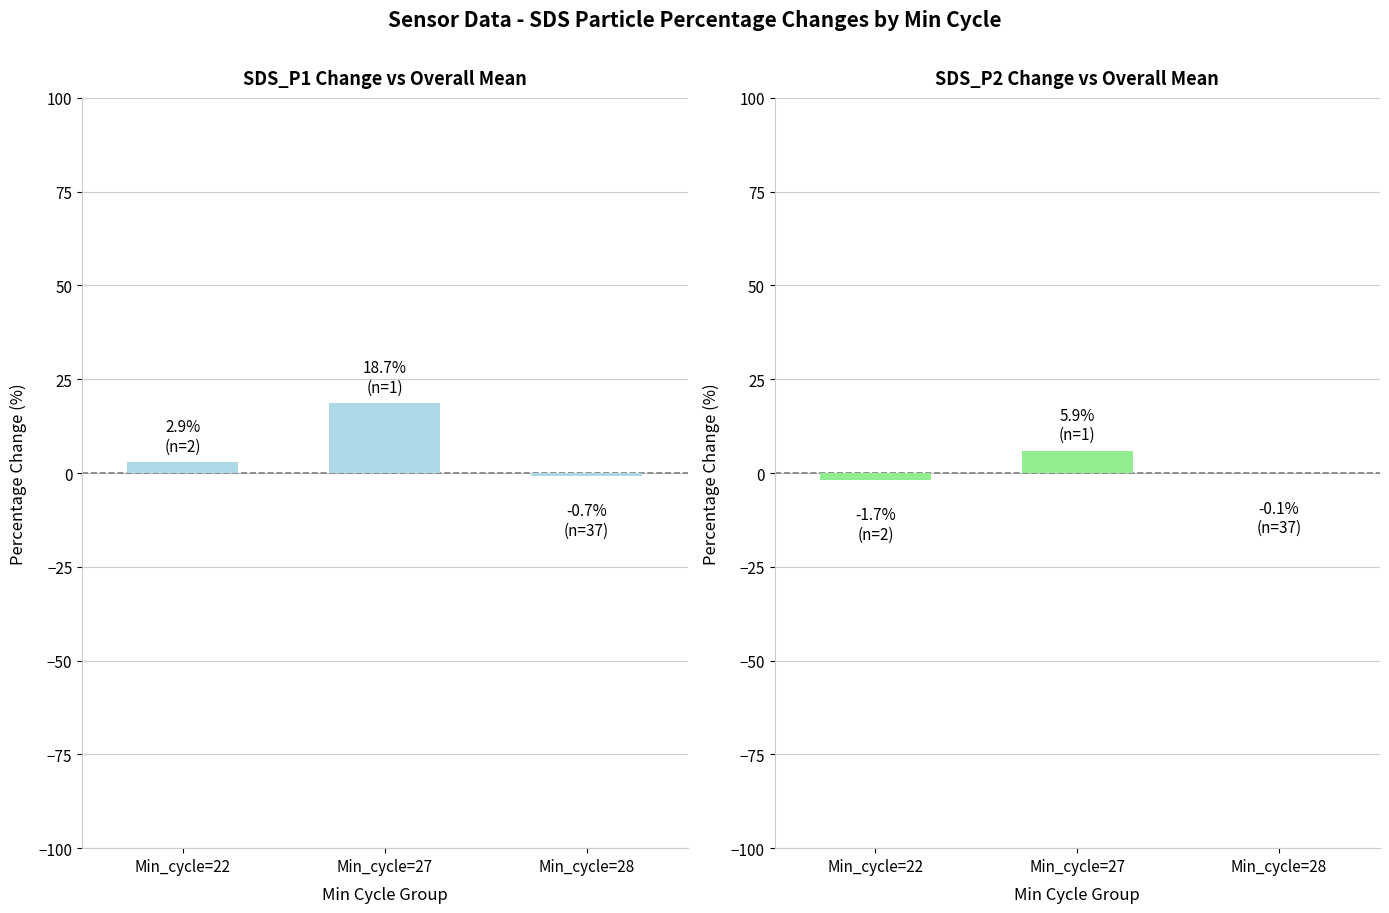

Which series has the largest total across all categories?

SDS_P1 Change vs Overall Mean